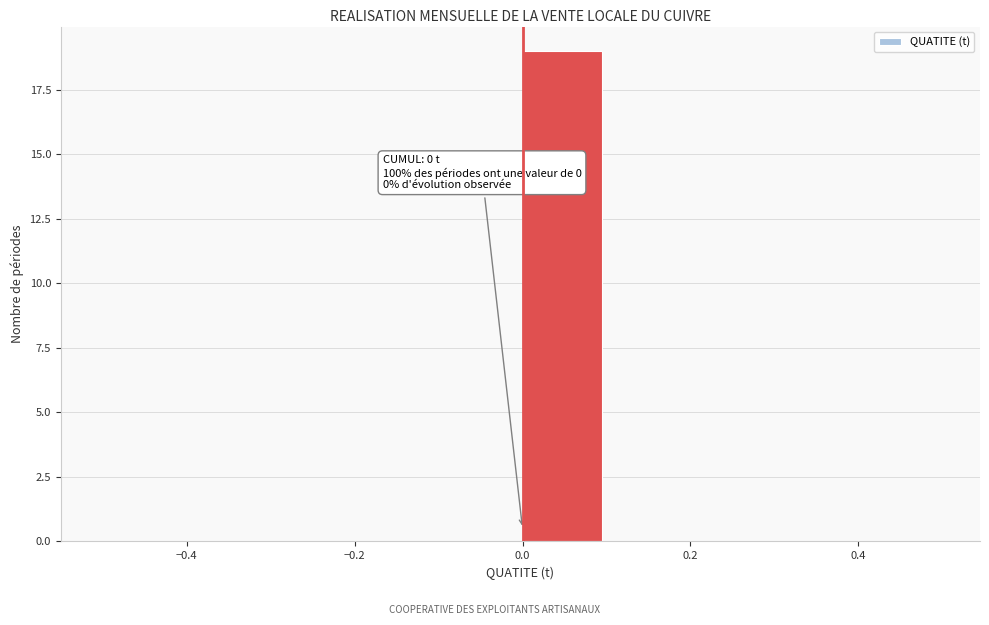

Over which range of the x-axis is the bar tallest?

0.0 to 0.1